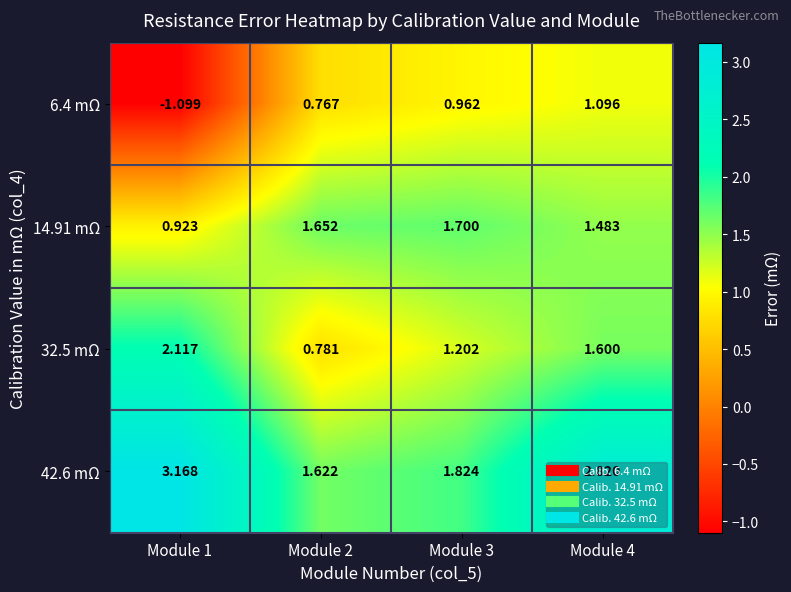

Which series has the largest range (max minus min)?

6.4 mΩ